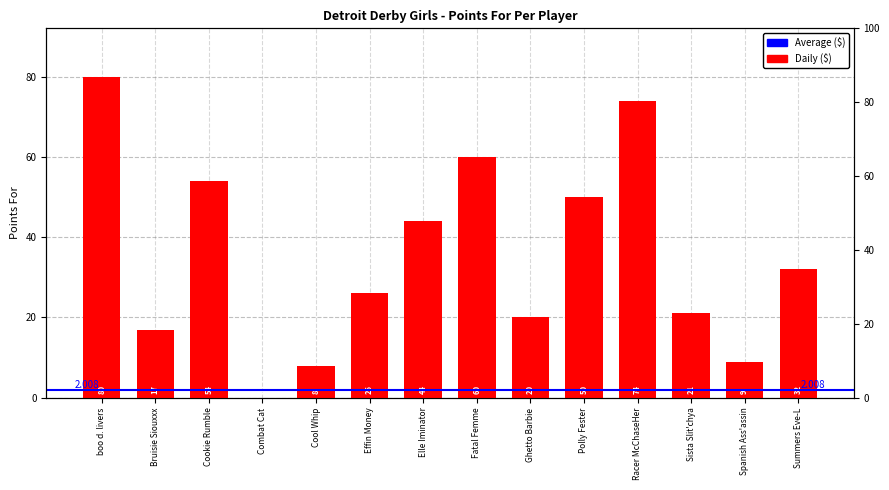

What is the change in value from Polly Fester to Spanish Ass'assin?

-41